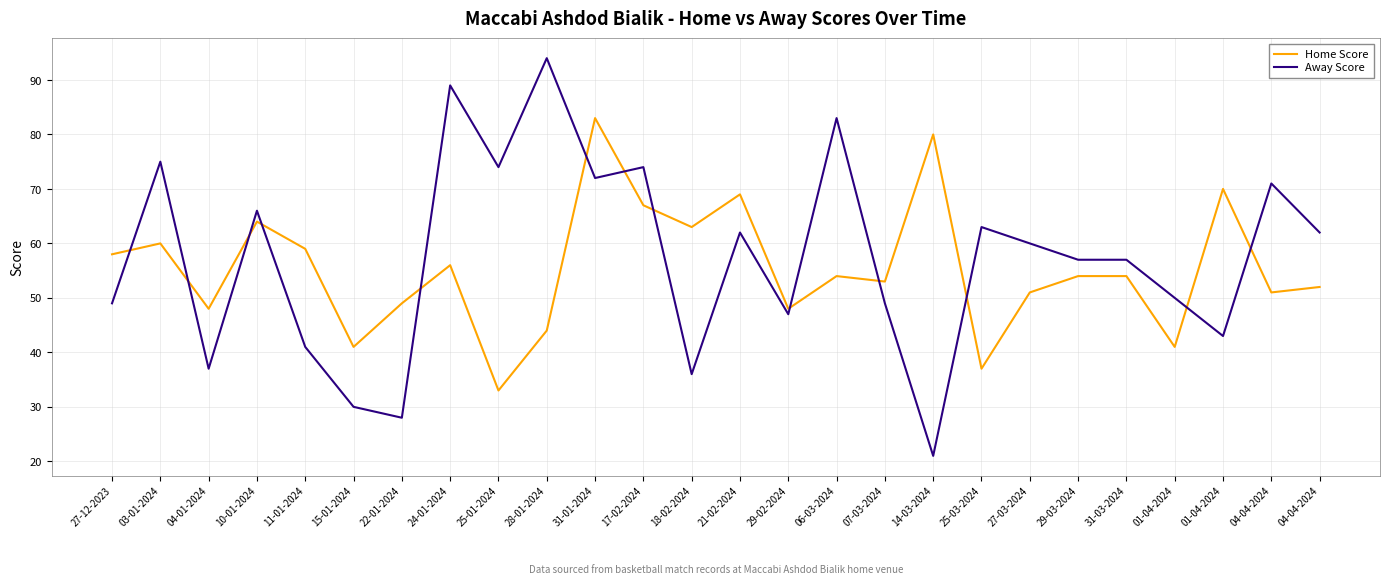

How many interior local valleys does the Home Score series have?

9